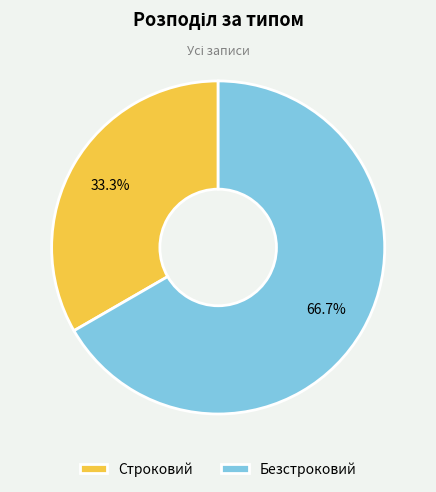

What is the largest slice in the pie chart?

Безстроковий